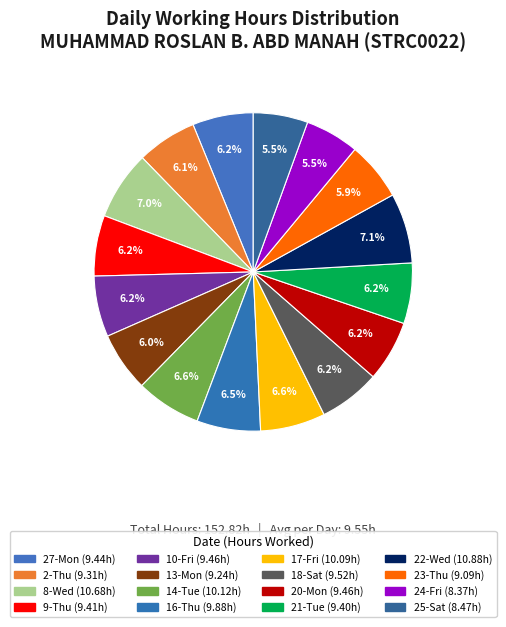

What percentage is the 9-Thu slice, to the nearest percent?

6%